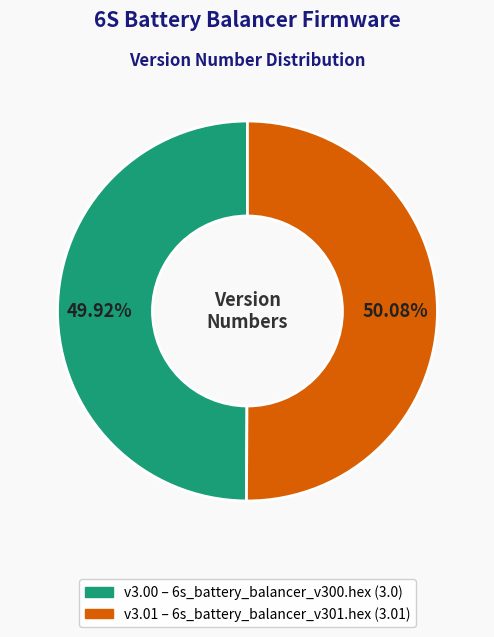

Count the number of slices in the pie.

2